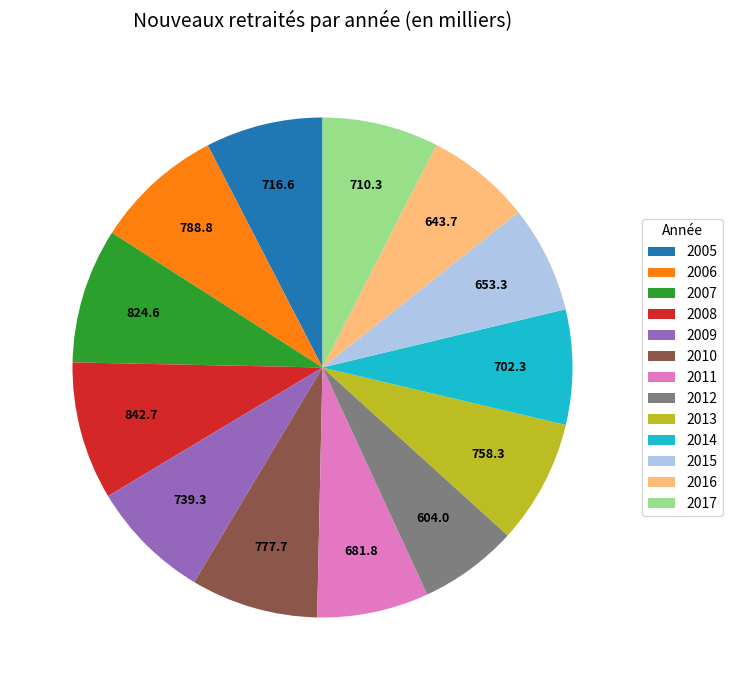

Is 2015 the majority of the pie?

No